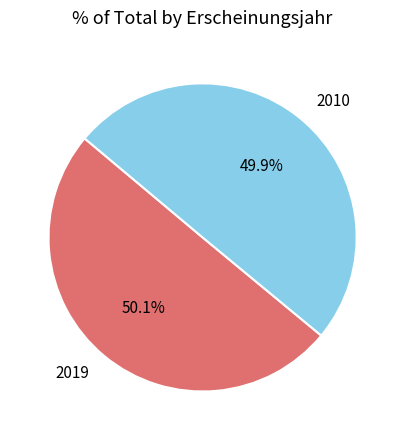

Is there any slice that represents more than half of the pie?

Yes